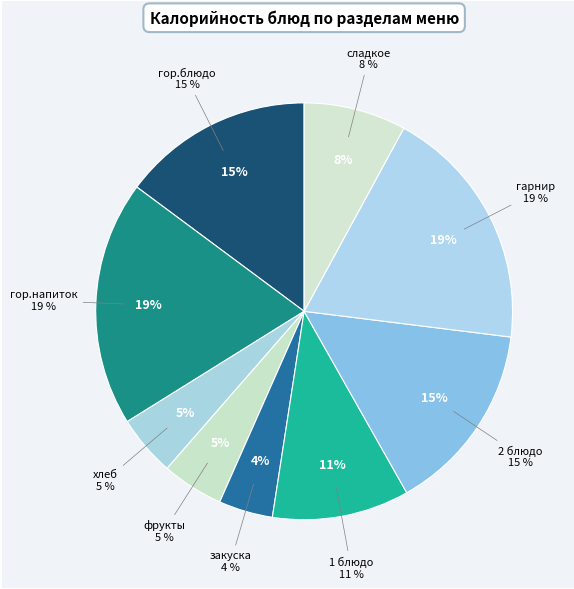

Is the sum of гарнир and сладкое greater than half?

No